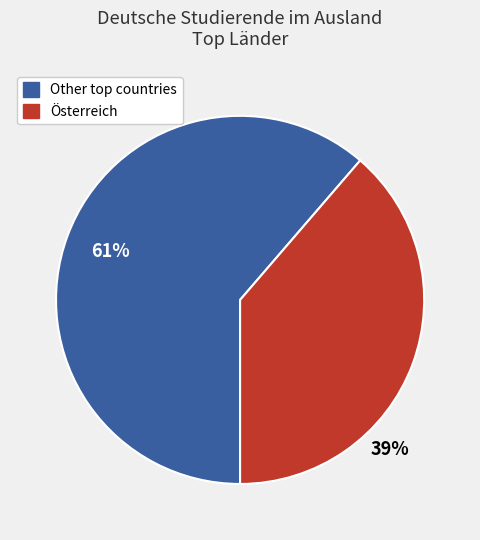

Is there a majority slice in this chart?

Yes